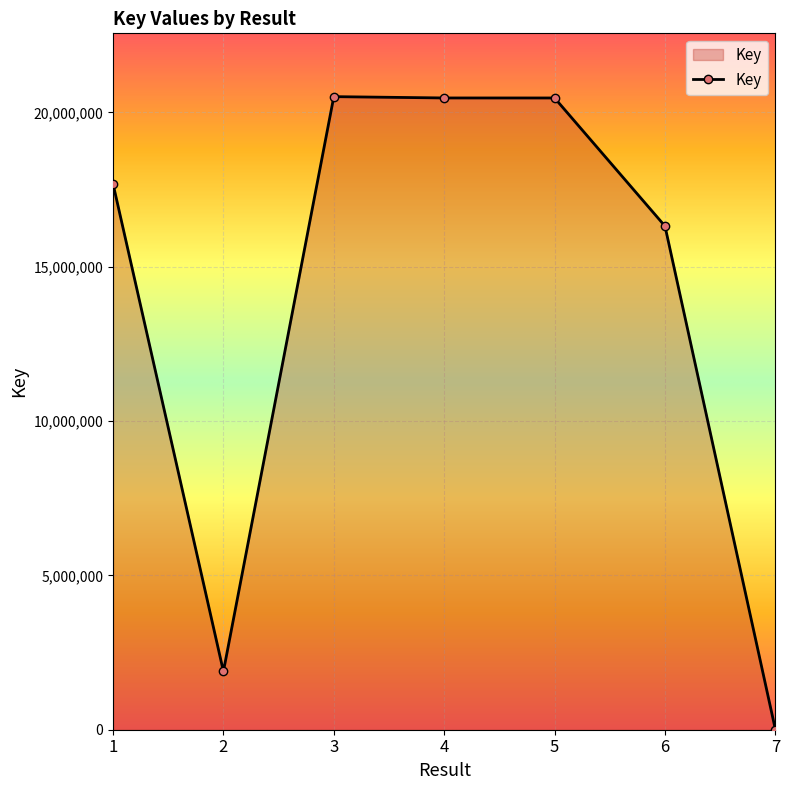

What is the maximum value shown in the chart?

20509932